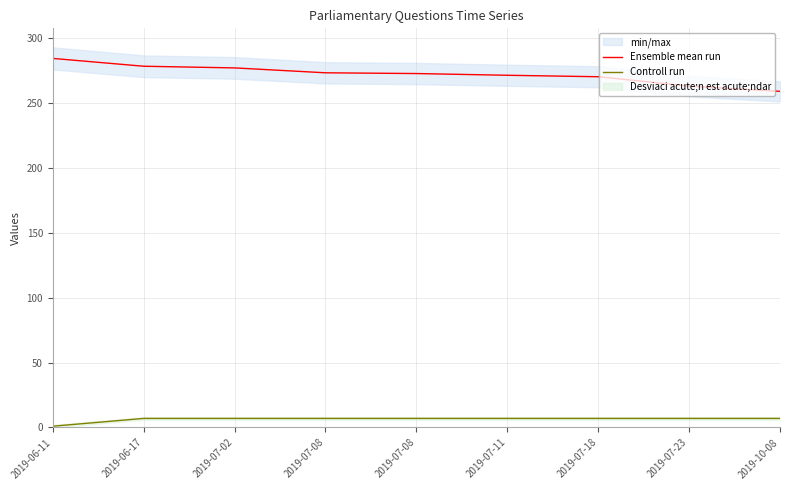

At which label is Ensemble mean run closest to 271?

2019-07-11